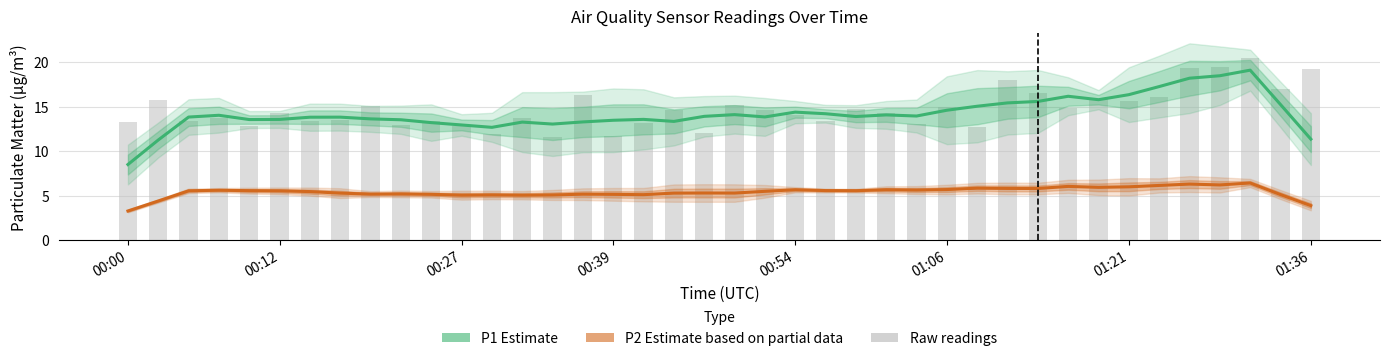

What is the difference between the highest and lowest values at 8?

8.4